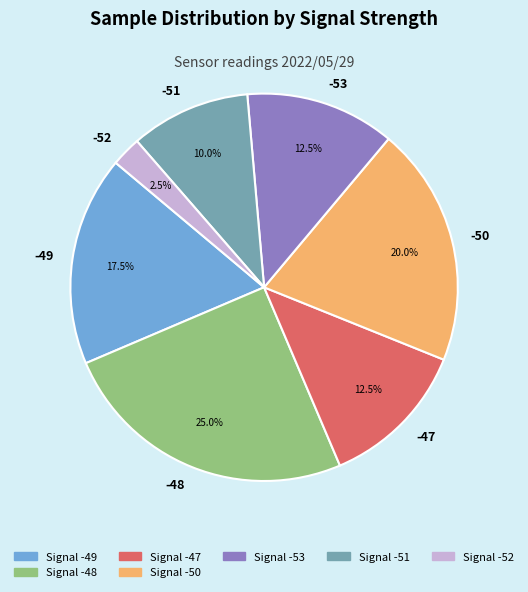

Between -51 and -53, which is larger?

-53